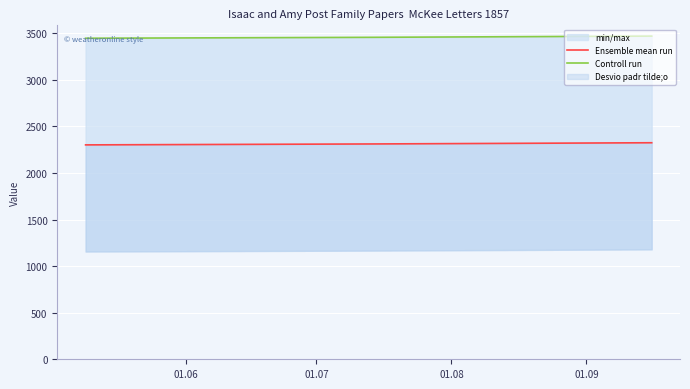

The Ensemble mean run series shows 2312 at 01.07. True or false?

True